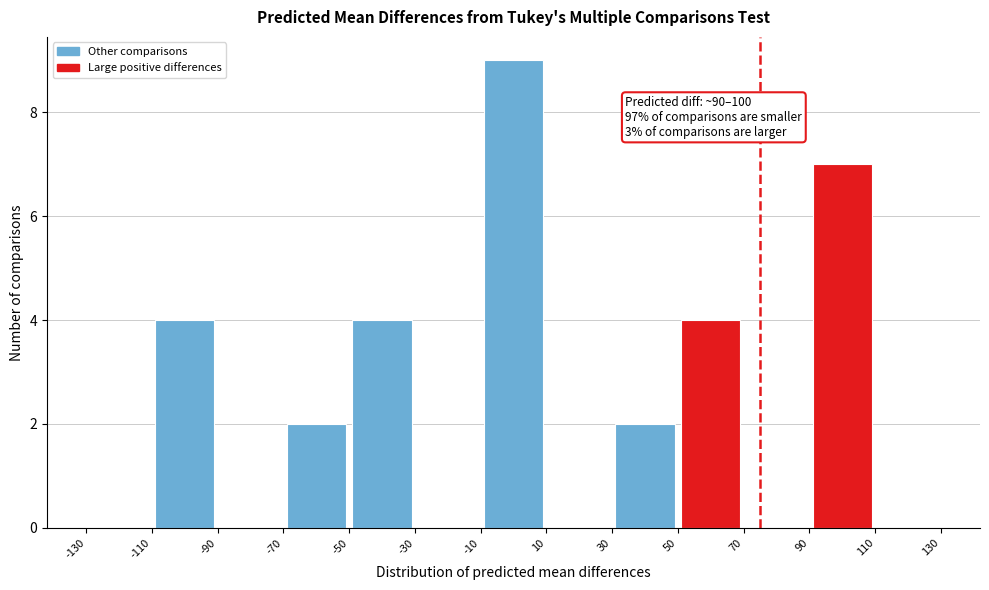

Over which range of the x-axis is the bar tallest?

-10 to 10